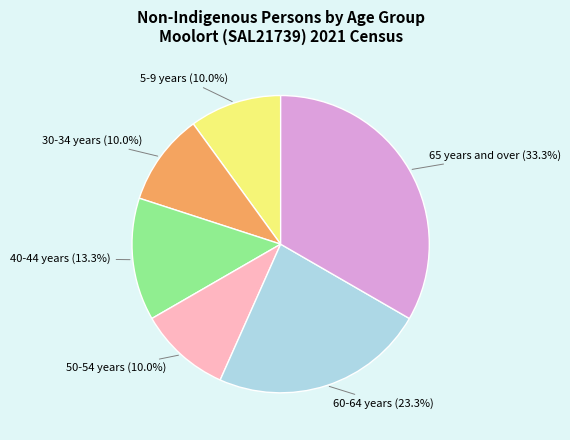

What is the largest slice in the pie chart?

65 years and over (33.3%)